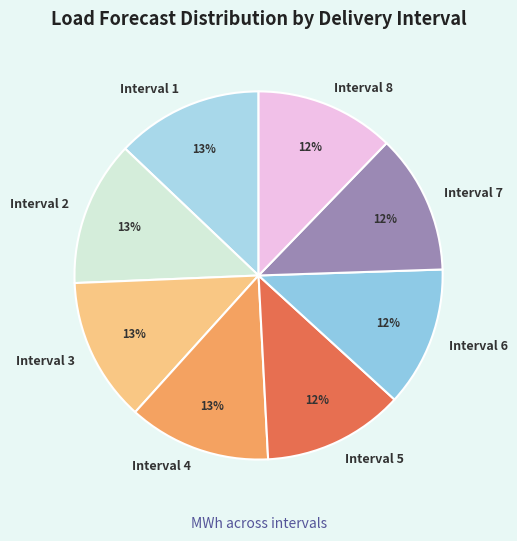

How many slices are in this pie chart?

8